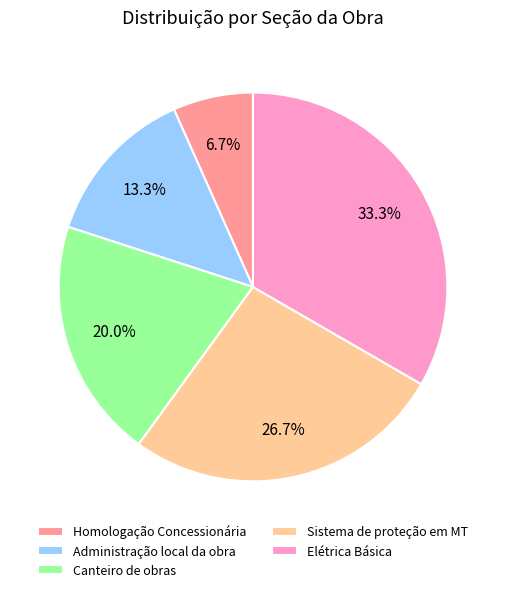

What percentage is the Canteiro de obras slice, to the nearest percent?

20%